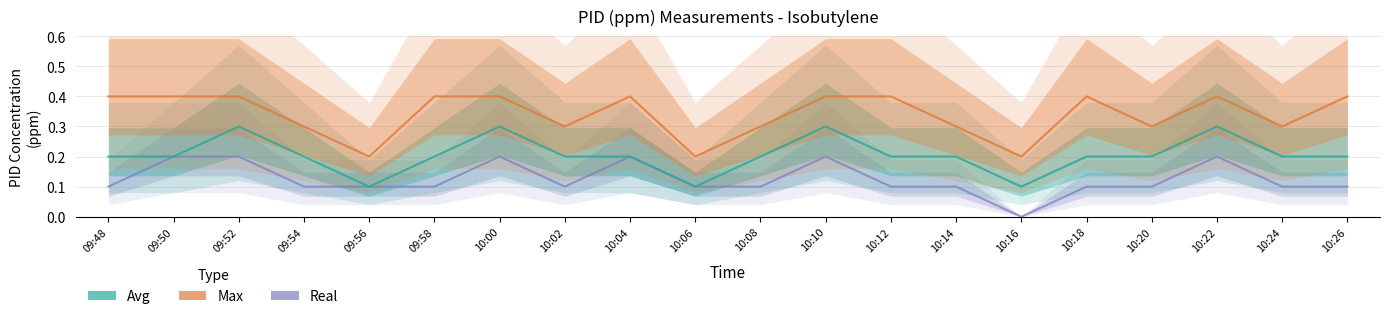

Reading left to right, what are all the values shown in this chart?

Real: 0.1	0.2	0.2	0.1	0.1	0.1	0.2	0.1	0.2	0.1	0.1	0.2	0.1	0.1	0.0	0.1	0.1	0.2	0.1	0.1
Avg: 0.2	0.2	0.3	0.2	0.1	0.2	0.3	0.2	0.2	0.1	0.2	0.3	0.2	0.2	0.1	0.2	0.2	0.3	0.2	0.2
Max: 0.4	0.4	0.4	0.3	0.2	0.4	0.4	0.3	0.4	0.2	0.3	0.4	0.4	0.3	0.2	0.4	0.3	0.4	0.3	0.4